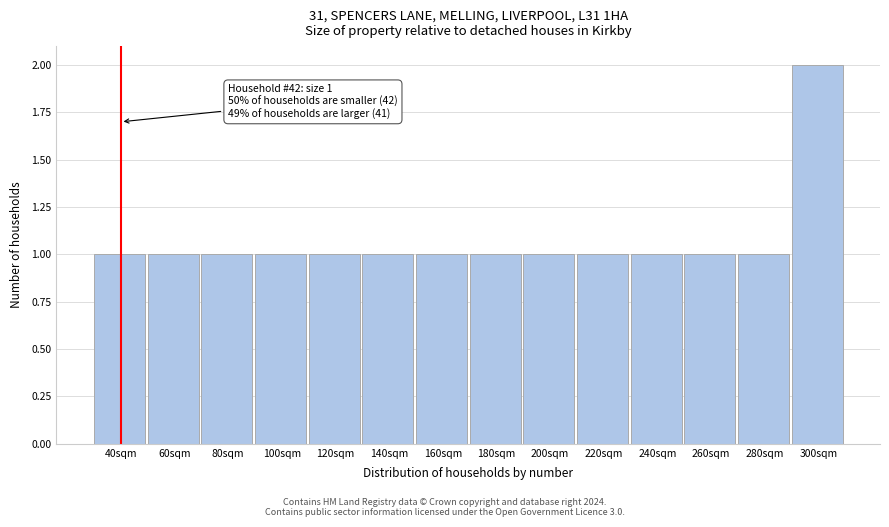

Reading right to left, list all the values displayed in this chart.

300sqm=2	280sqm=1	260sqm=1	240sqm=1	220sqm=1	200sqm=1	180sqm=1	160sqm=1	140sqm=1	120sqm=1	100sqm=1	80sqm=1	60sqm=1	40sqm=1